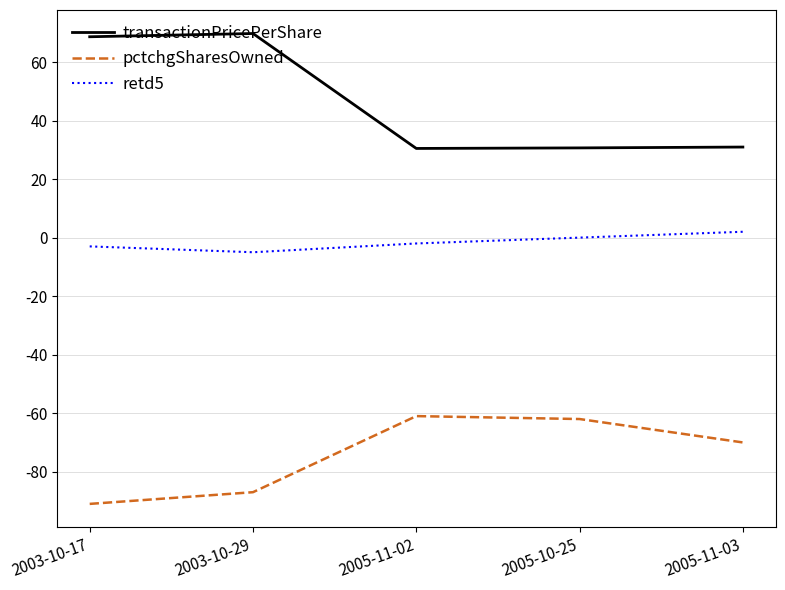

Which series has the largest total across all categories?

transactionPricePerShare